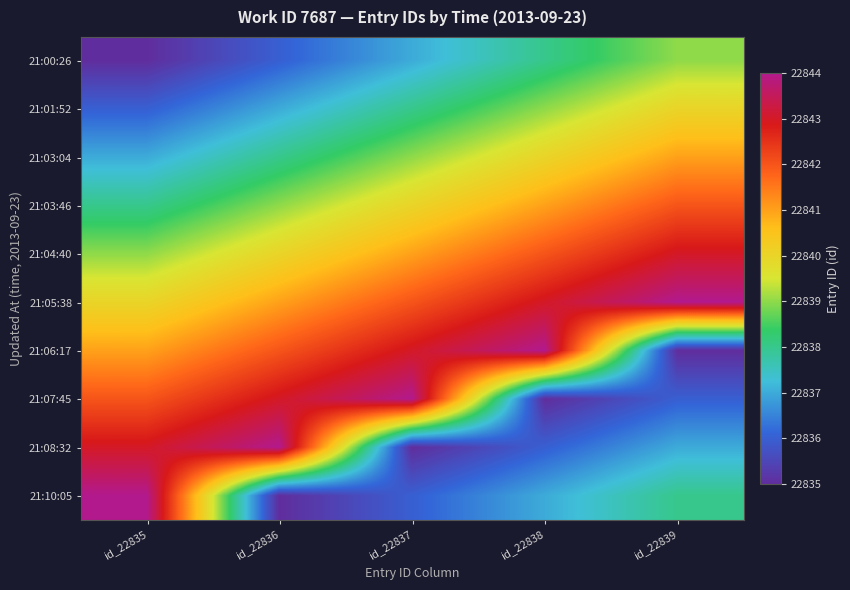

What is the maximum value shown in the chart?

22844